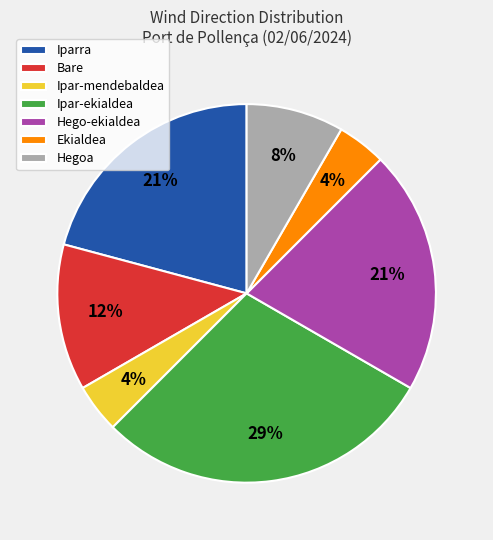

How many segments does this pie chart have?

7